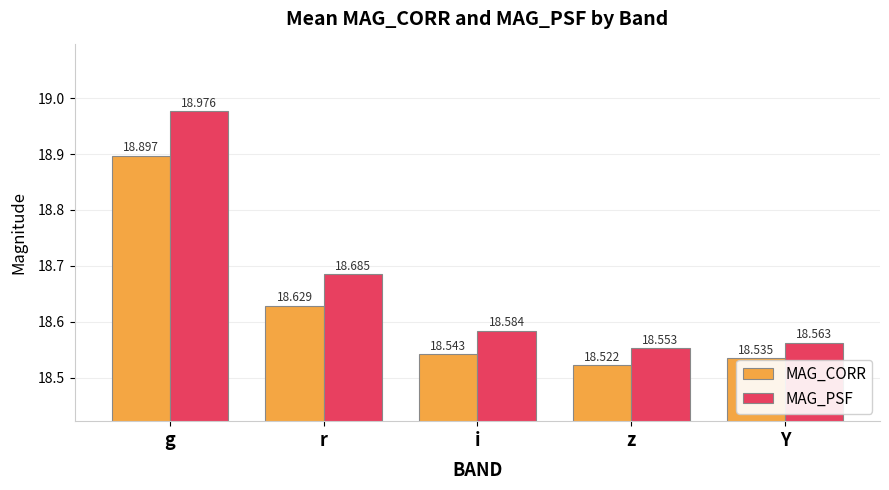

What is the greatest value displayed?

19.0